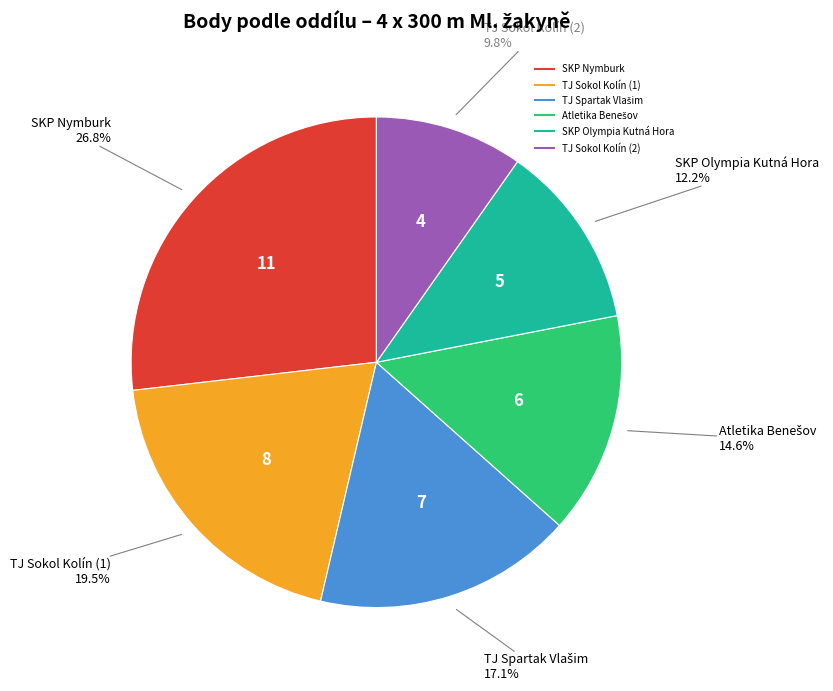

How much of the chart is everything except TJ Sokol Kolín (2)?

90.2%